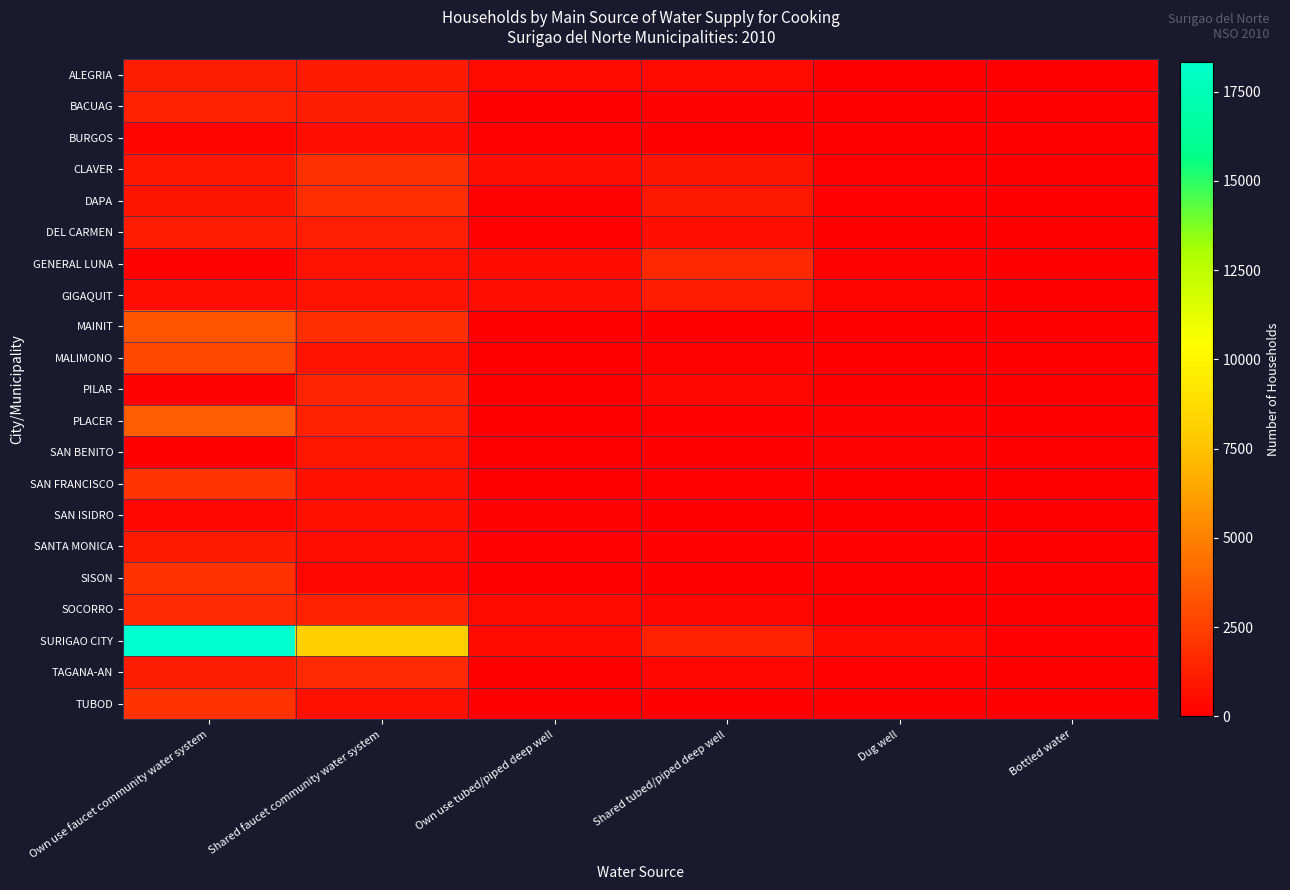

Which series changed the most between Own use faucet community water system and Dug well?

SURIGAO CITY